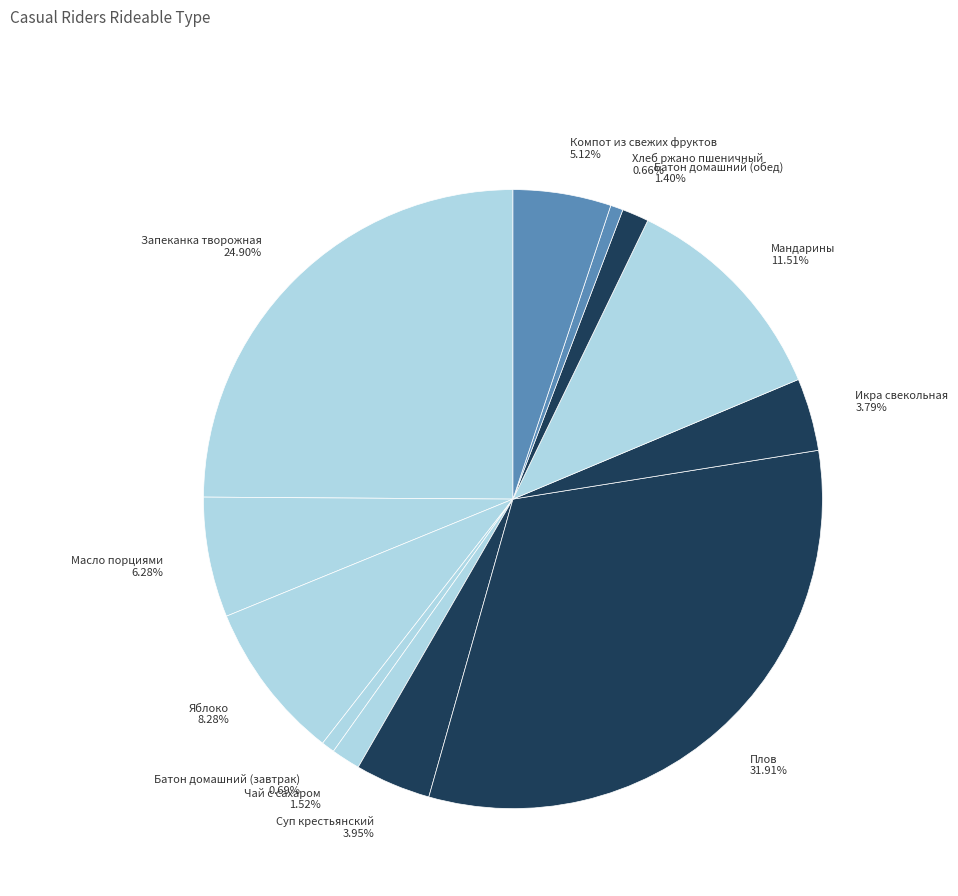

Count the number of slices in the pie.

12